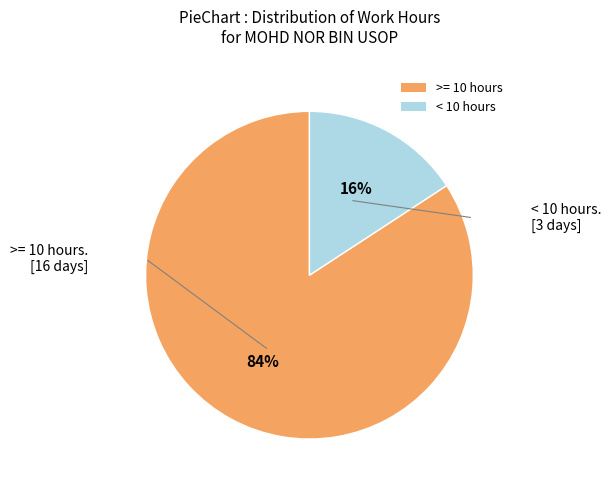

Rank the categories by value from lowest to highest.

< 10 hours, >= 10 hours